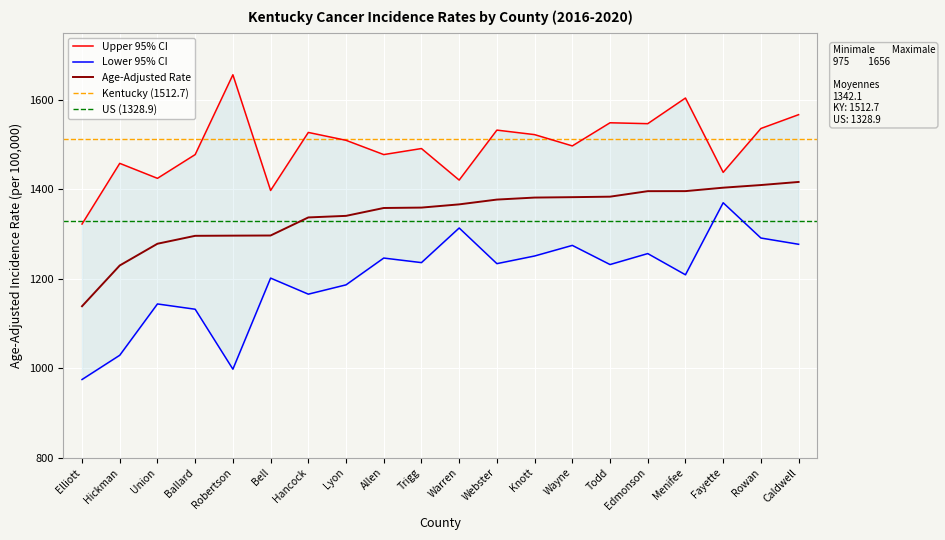

What is the label of the 15th point from the left?

Todd